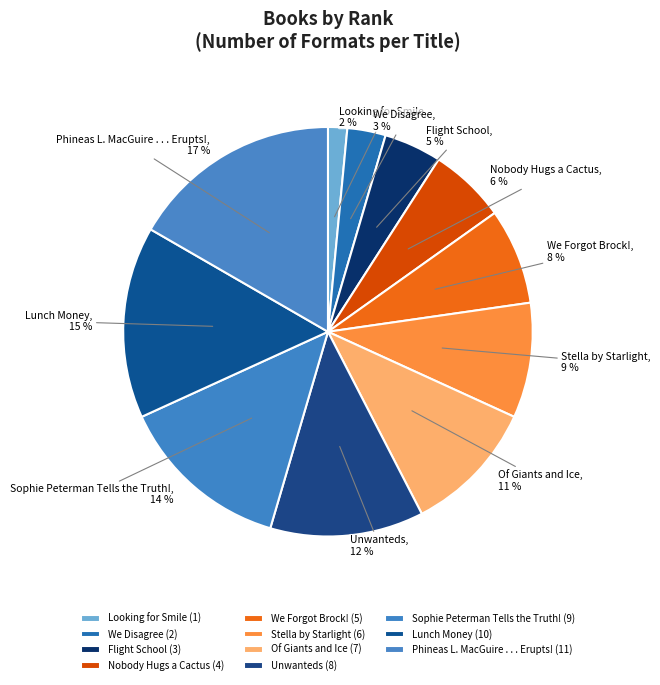

Does Unwanteds account for over 50% of the chart?

No